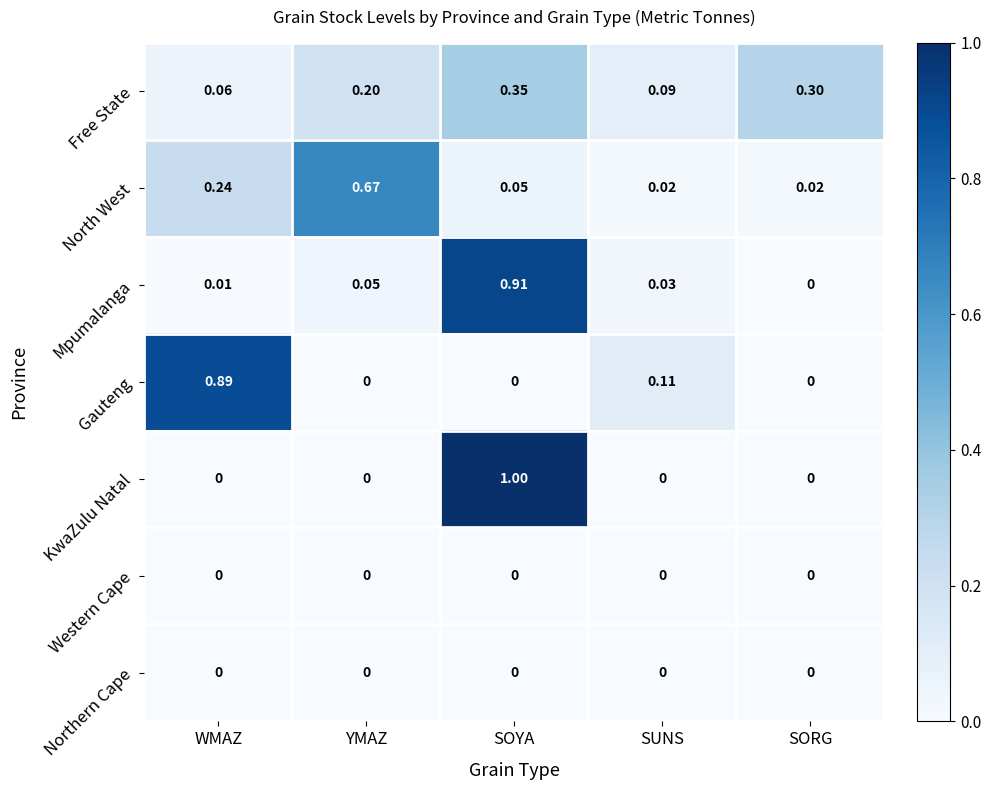

At which label does Mpumalanga reach its minimum?

SORG